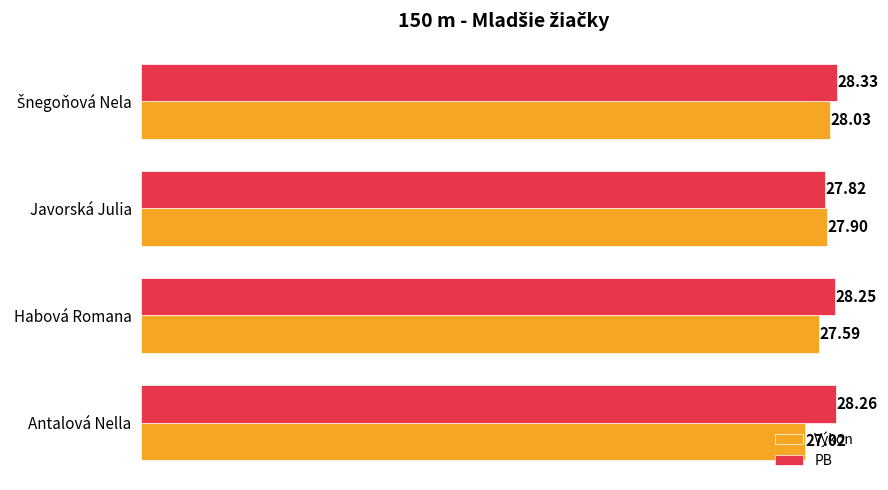

Which series has the largest range (max minus min)?

Výkon